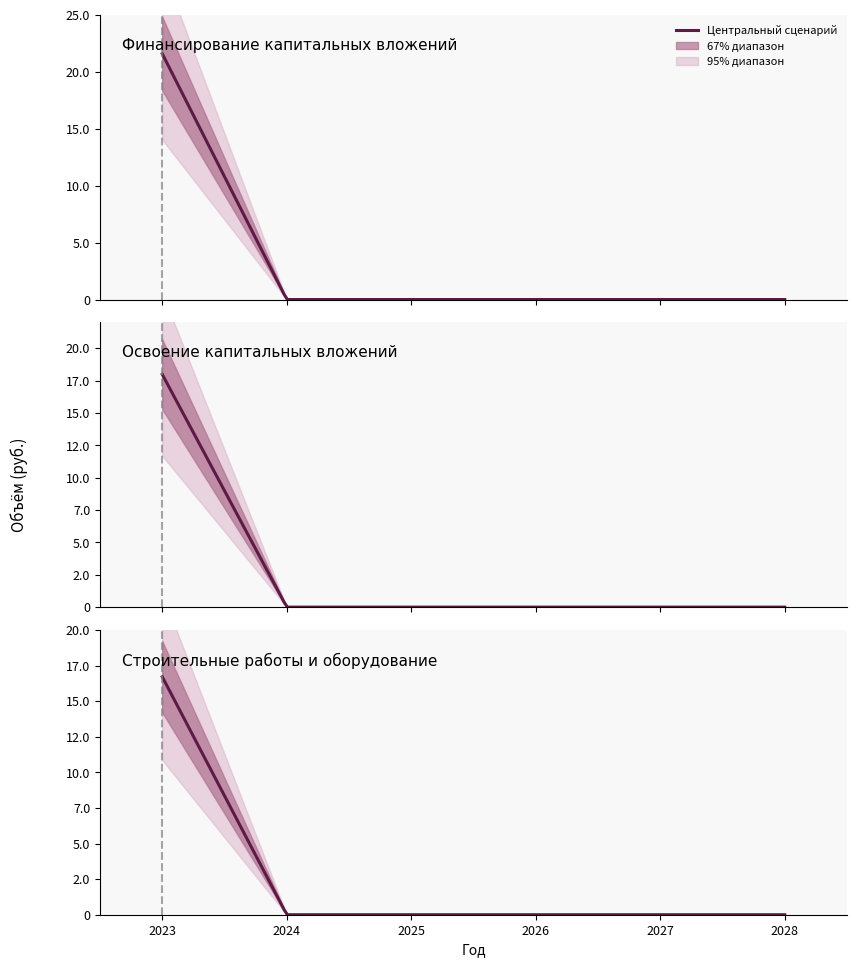

The Строительные работы series shows 0 at 2028. True or false?

True